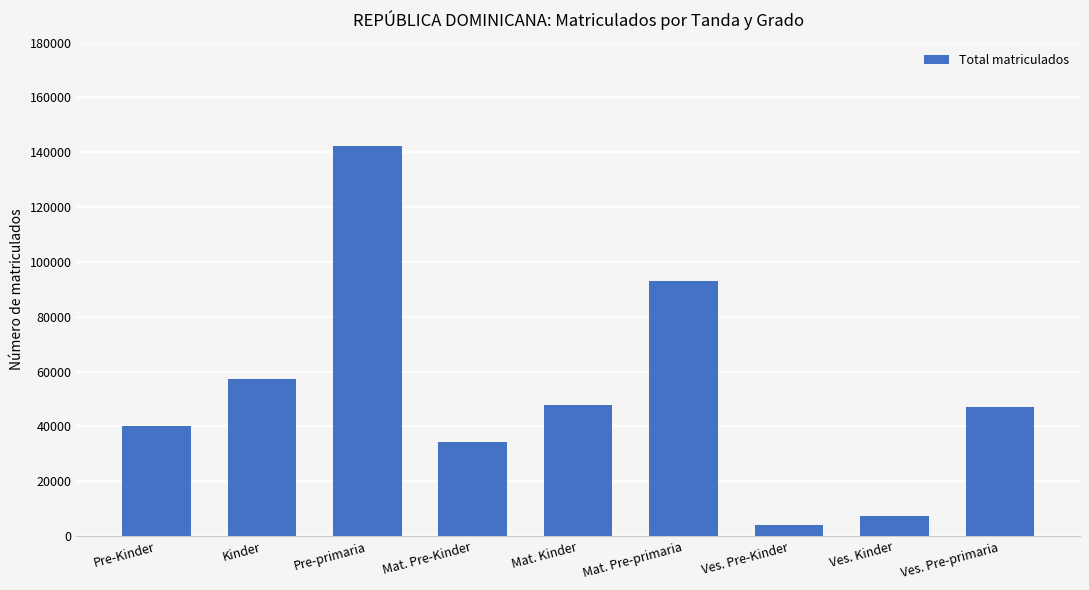

Between Ves. Kinder and Pre-primaria, which is larger?

Pre-primaria